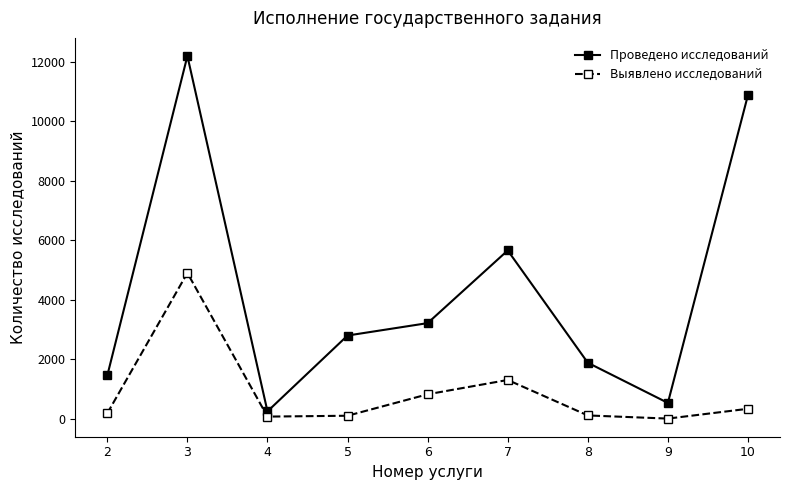

At which category is the sum across all series the highest?

3